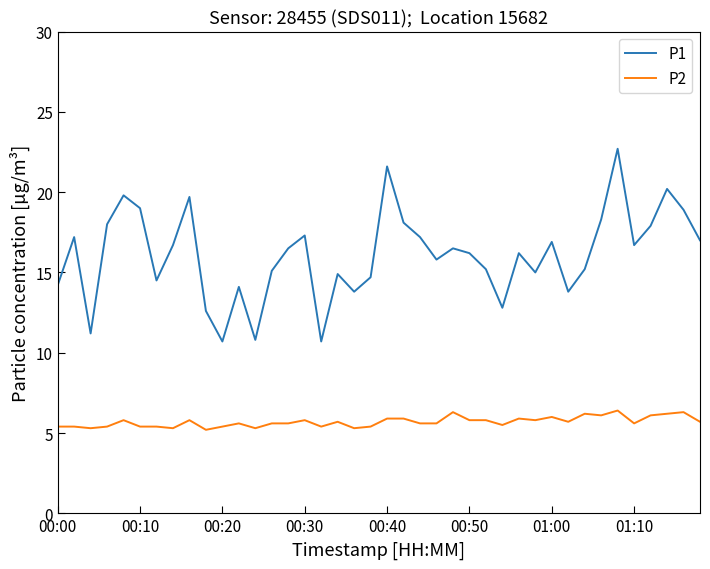

Which series has the largest total across all categories?

P1